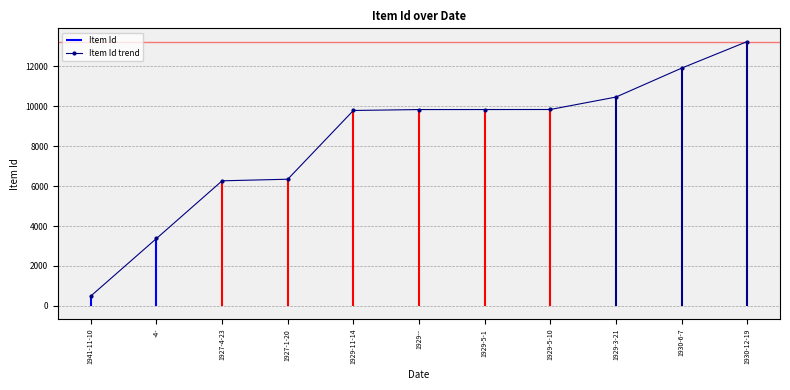

True or false: the data has more than 1 interior local peaks.

False